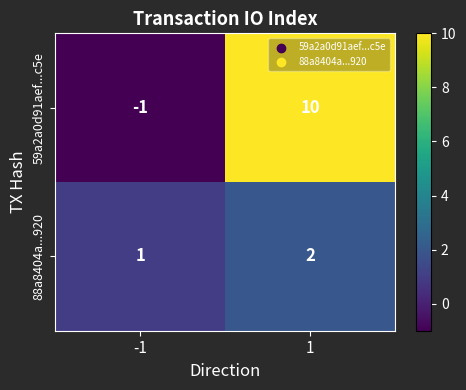

What is the total value across all series at 1?

12